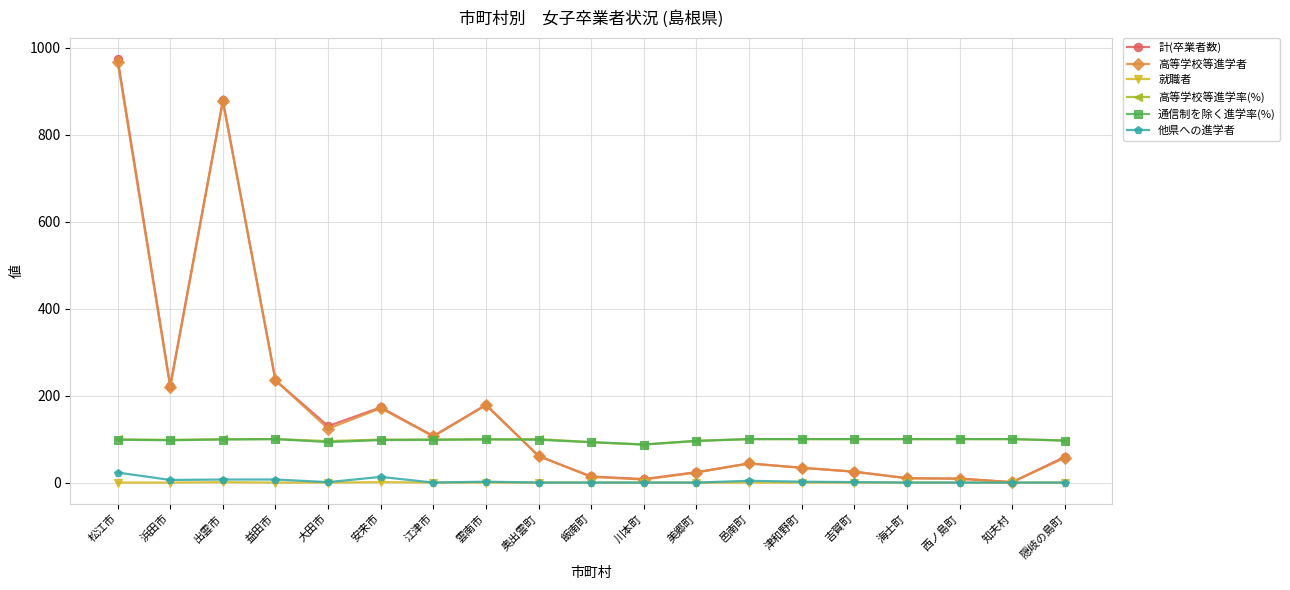

What is the label of the 5th point from the right?

吉賀町